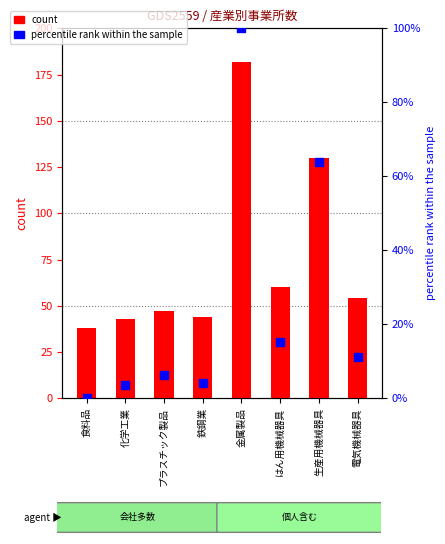

At how many categories does at least one series exceed 129?

2